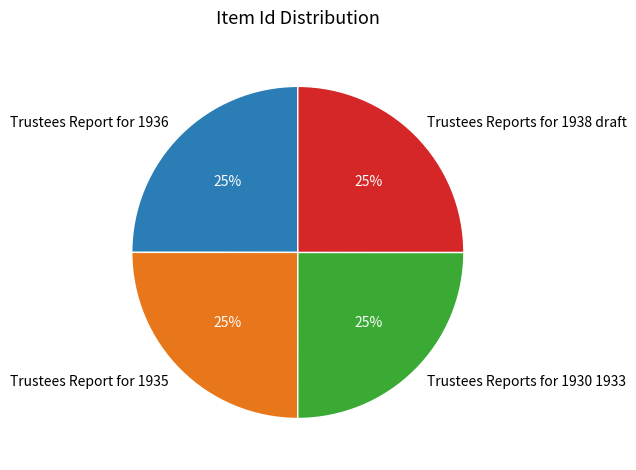

Is there a majority slice in this chart?

No